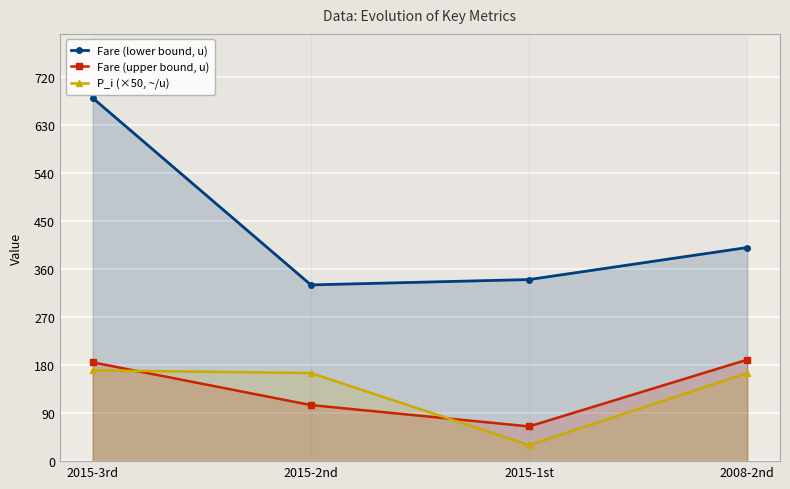

How many distinct data groups are displayed?

3